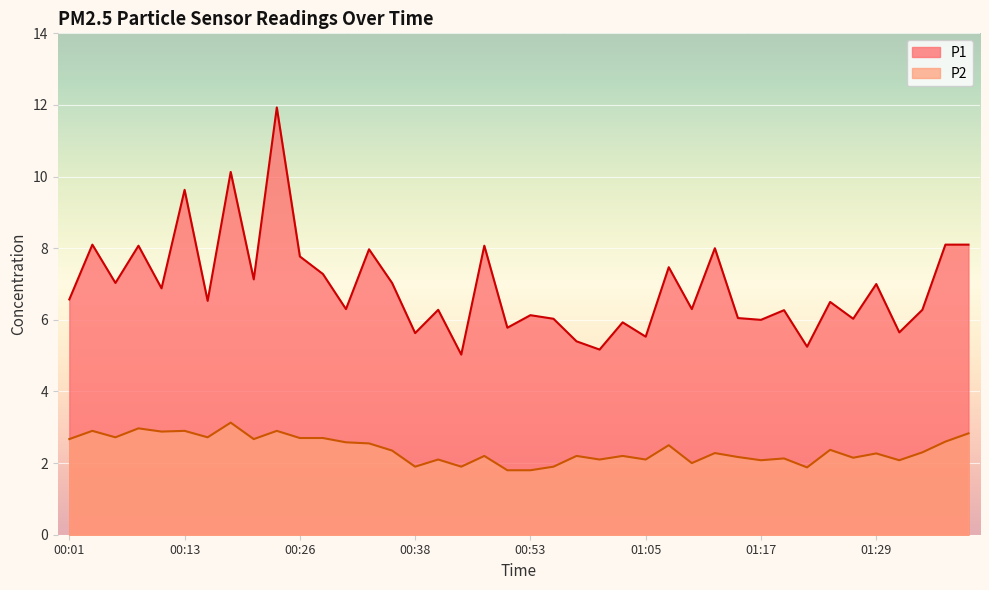

True or false: P1 and P2 intersect in this chart.

False